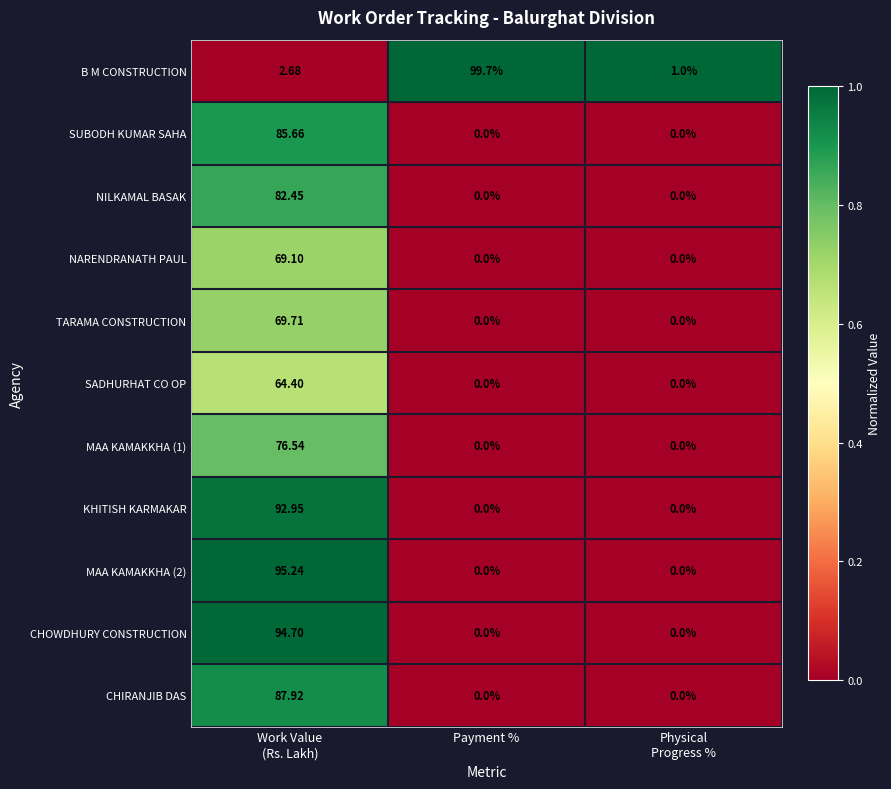

At Work Value
(Rs. Lakh), list the series in order from largest to smallest.

MAA KAMAKKHA (2), CHOWDHURY CONSTRUCTION, KHITISH KARMAKAR, CHIRANJIB DAS, SUBODH KUMAR SAHA, NILKAMAL BASAK, MAA KAMAKKHA (1), TARAMA CONSTRUCTION, NARENDRANATH PAUL, SADHURHAT CO OP, B M CONSTRUCTION